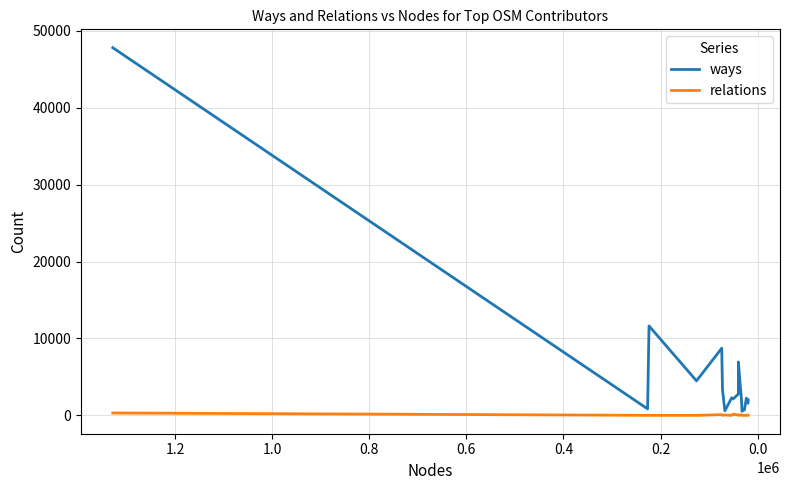

List the series in order of their peak value, highest first.

ways, relations